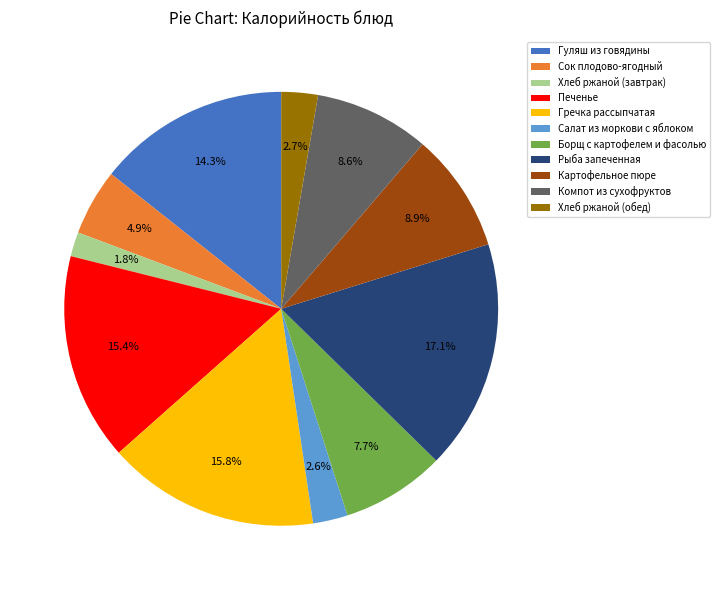

Is there any slice that represents more than half of the pie?

No